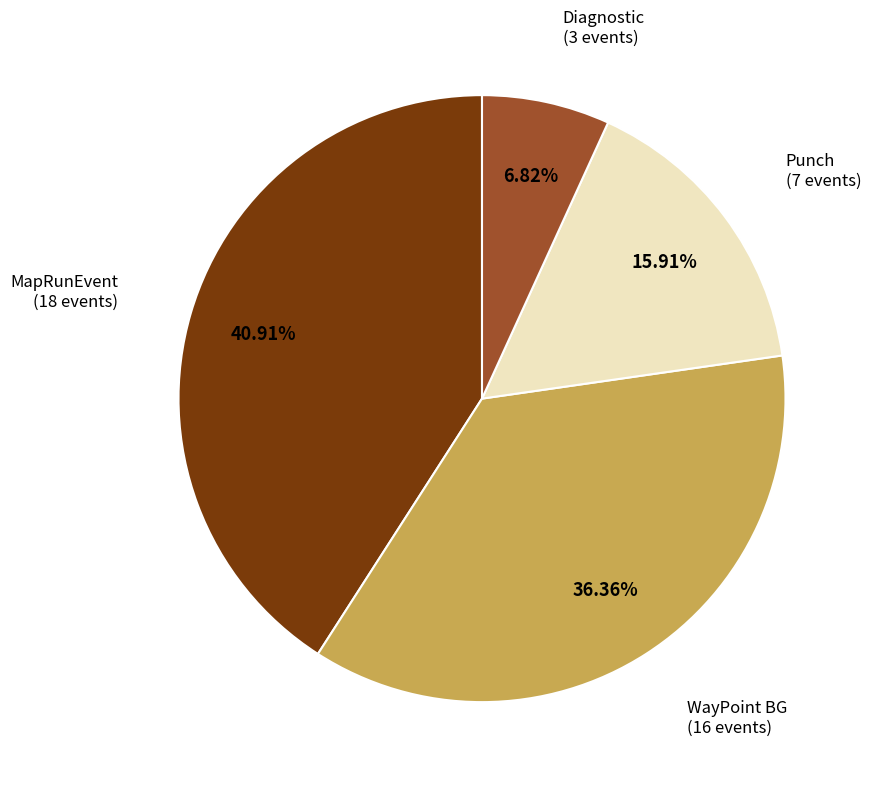

Is there a majority slice in this chart?

No